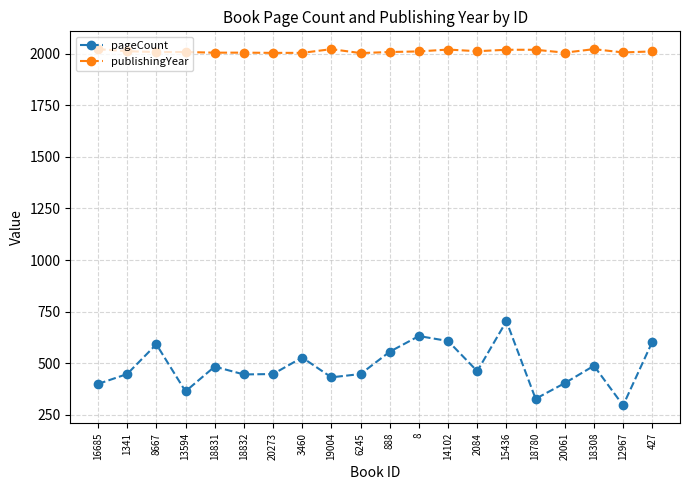

At which category is the sum across all series the highest?

15436